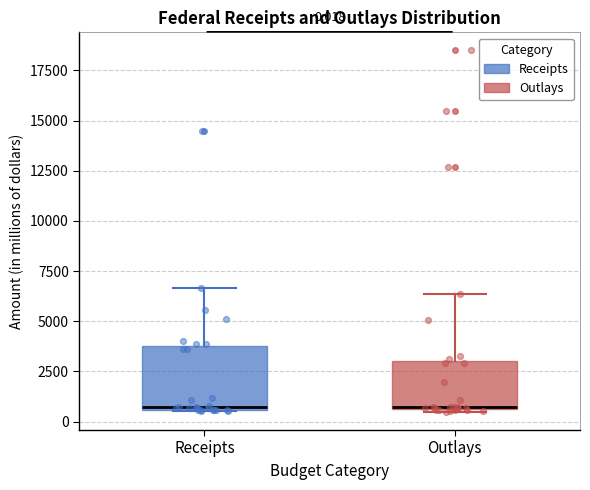

Which box is the tallest, from its lower edge to its upper edge?

Receipts